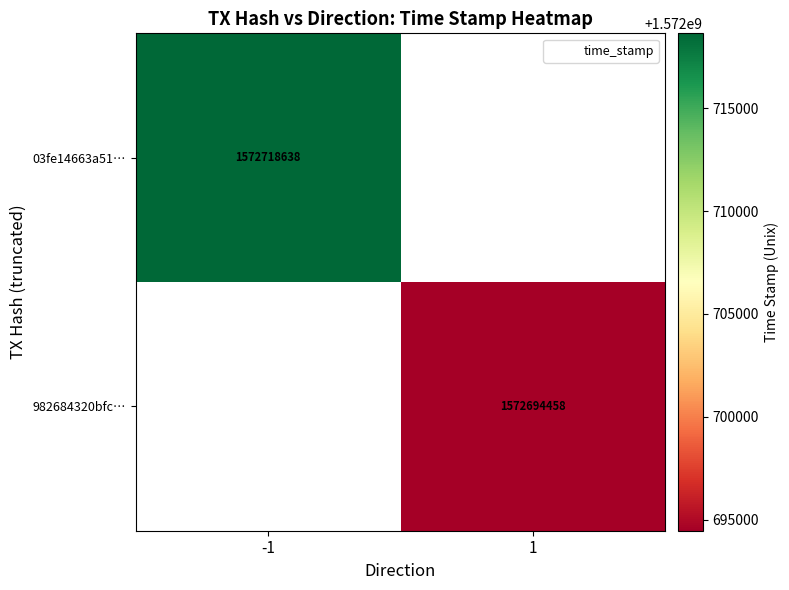

Is it true that 982684320bfc… equals 402474508.8 at 1?

False